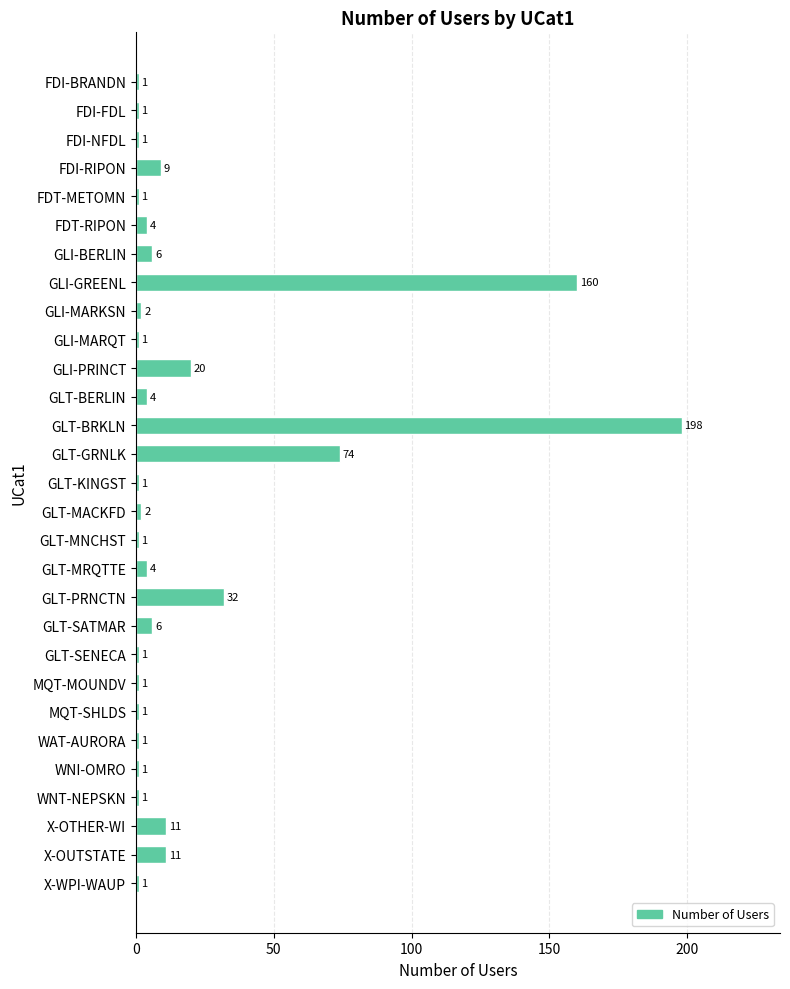

The chart shows a value of 1 at X-WPI-WAUP. True or false?

True